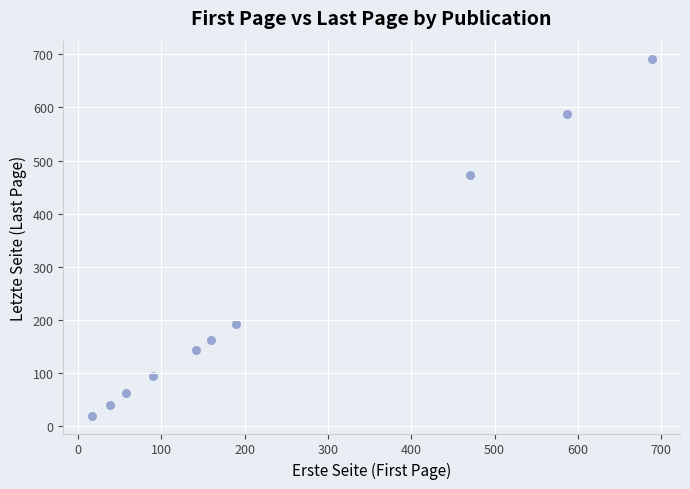

What Y value in the scatter plot is closest to 356?

473